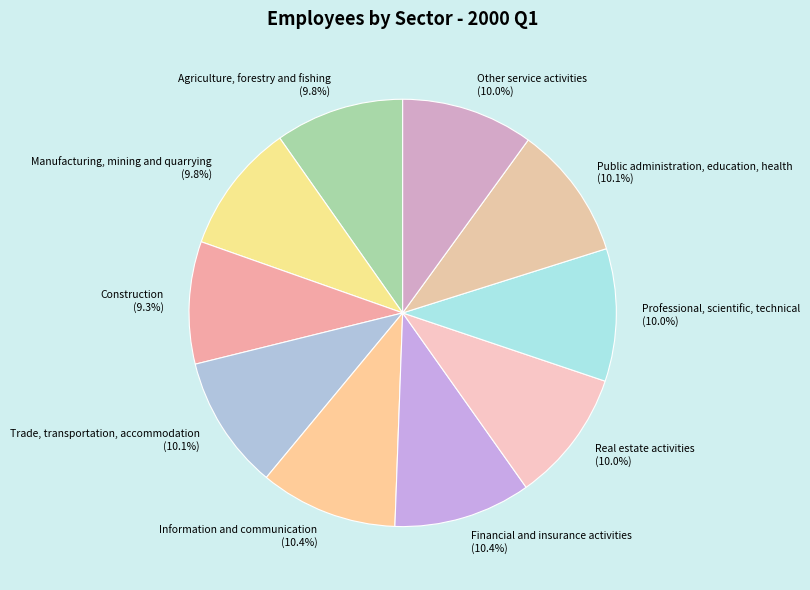

What is the total percentage of Manufacturing, mining and quarrying and Construction?

19.1%